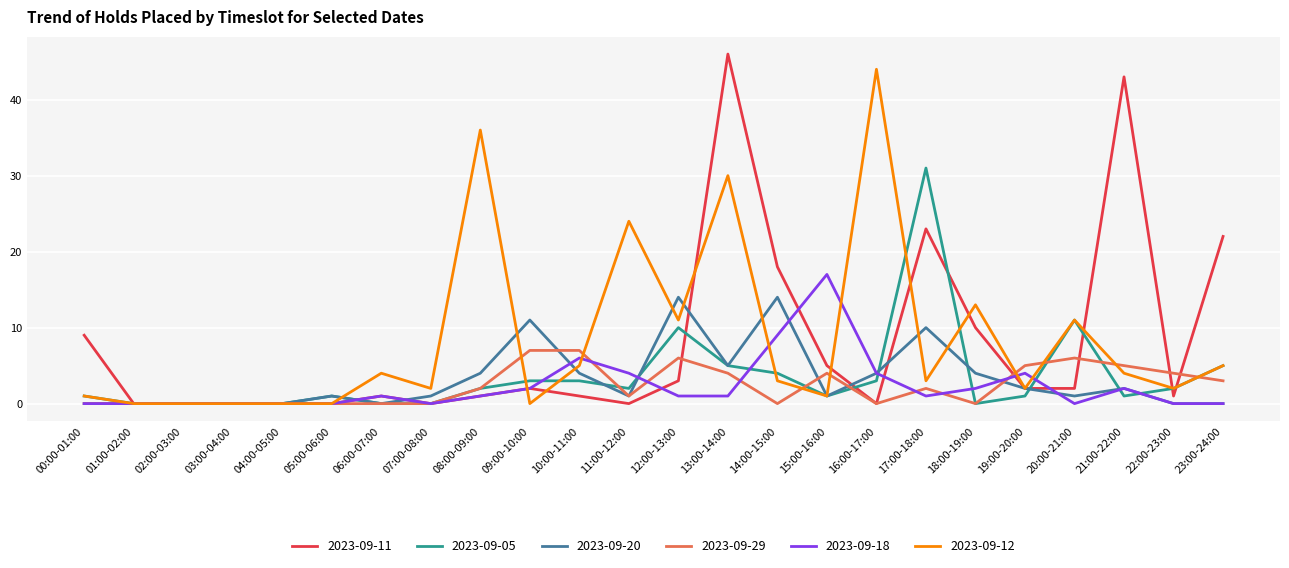

What is the sum of all 2023-09-18 values?

55